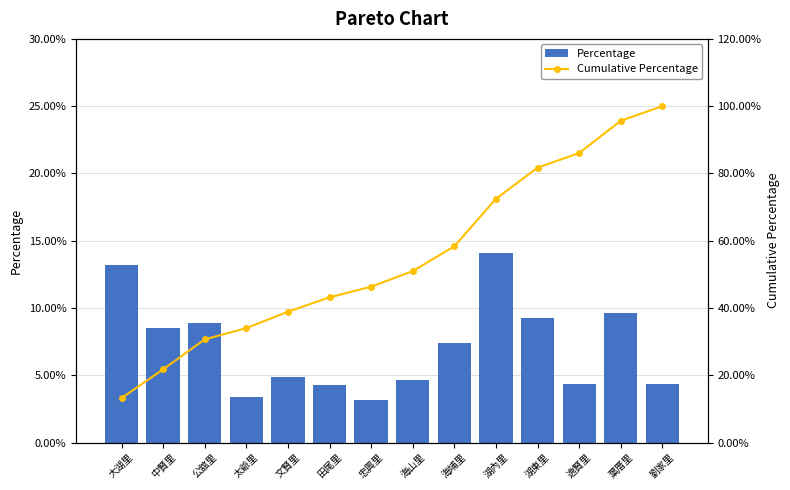

What is the smallest value displayed?

3.2